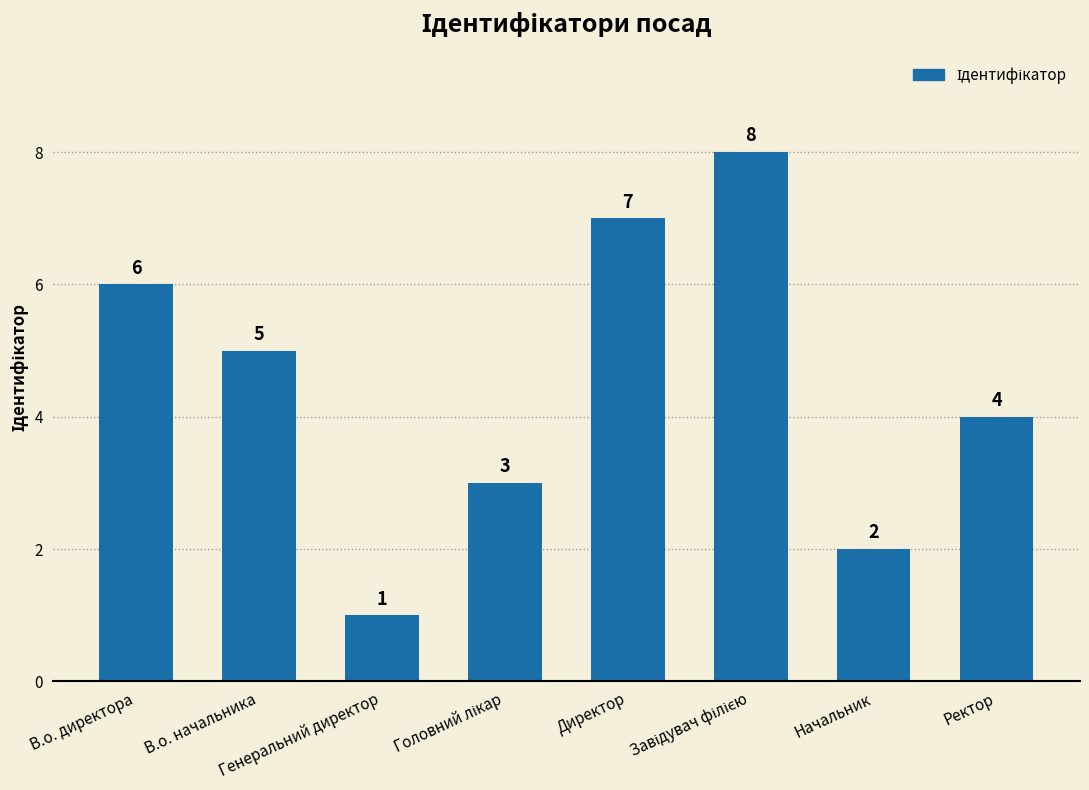

Reading left to right, what are all the values shown in this chart?

6	5	1	3	7	8	2	4